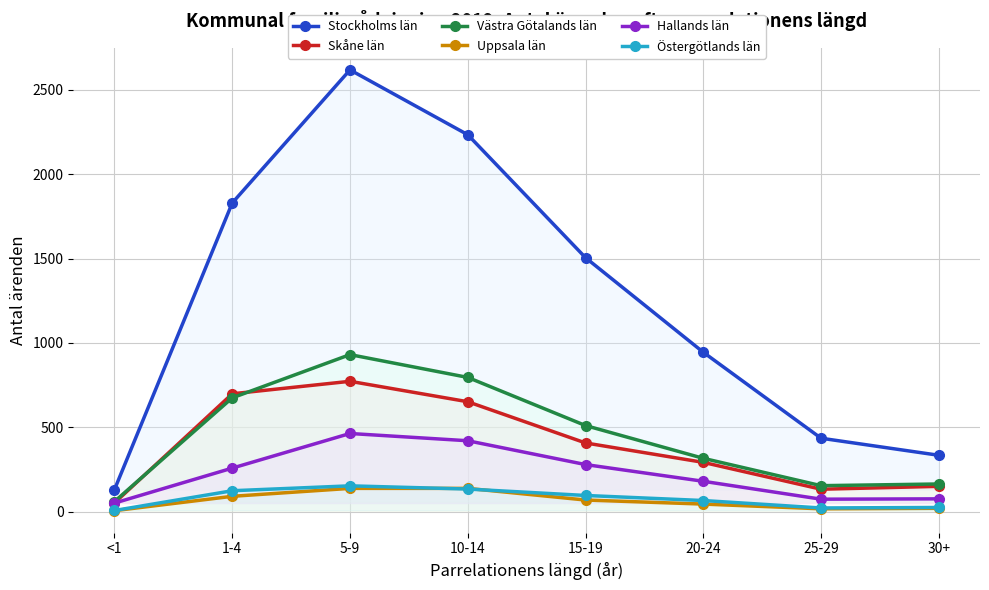

Which category has the highest value across all series?

5-9